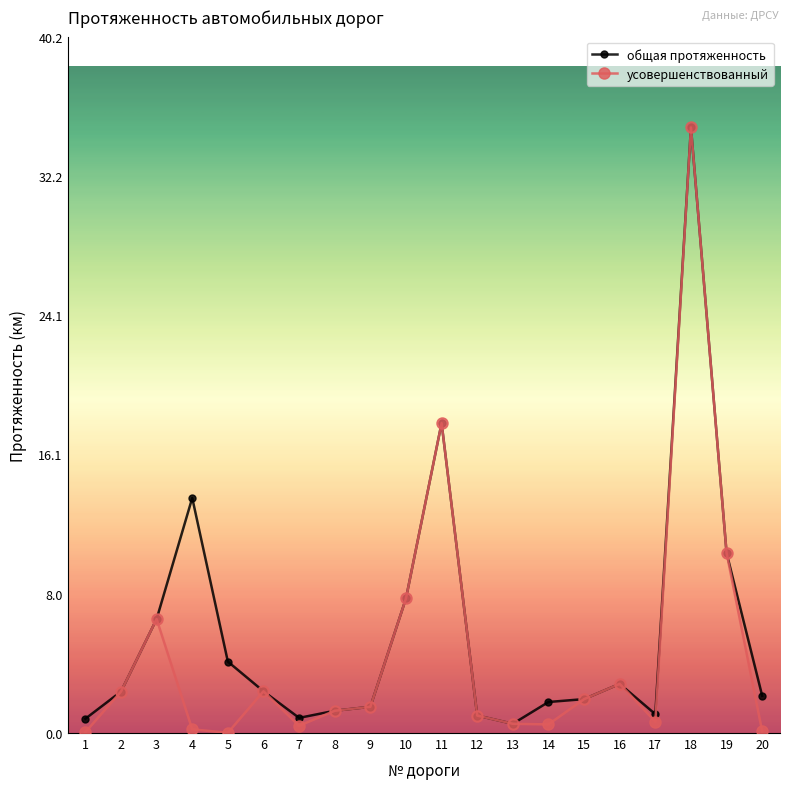

What is the value of the усовершенствованный point at the 20th from the left?

0.1